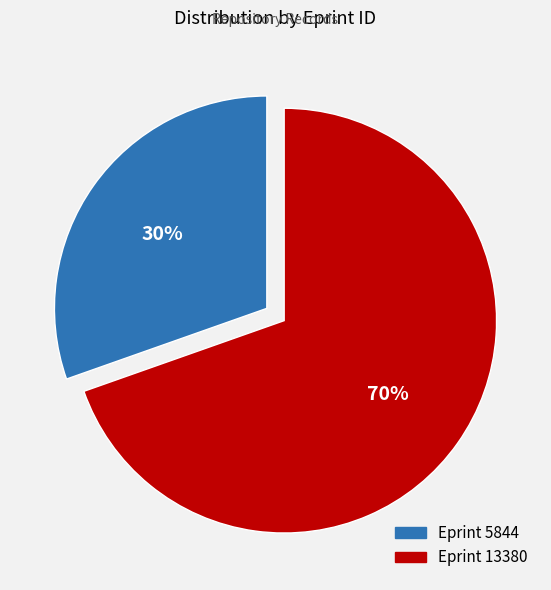

Is there any slice that represents more than half of the pie?

Yes